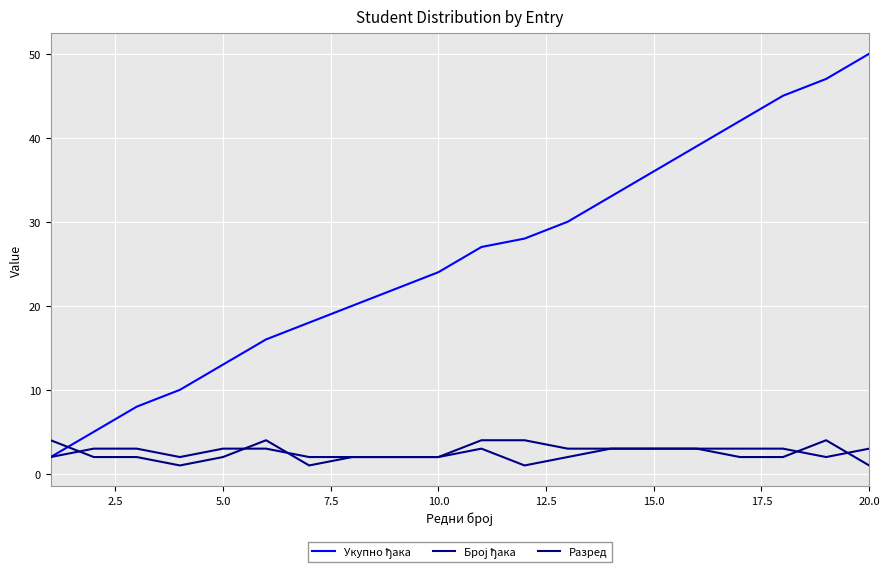

What is the difference between the maximum and minimum values in the Број ђака series?

2